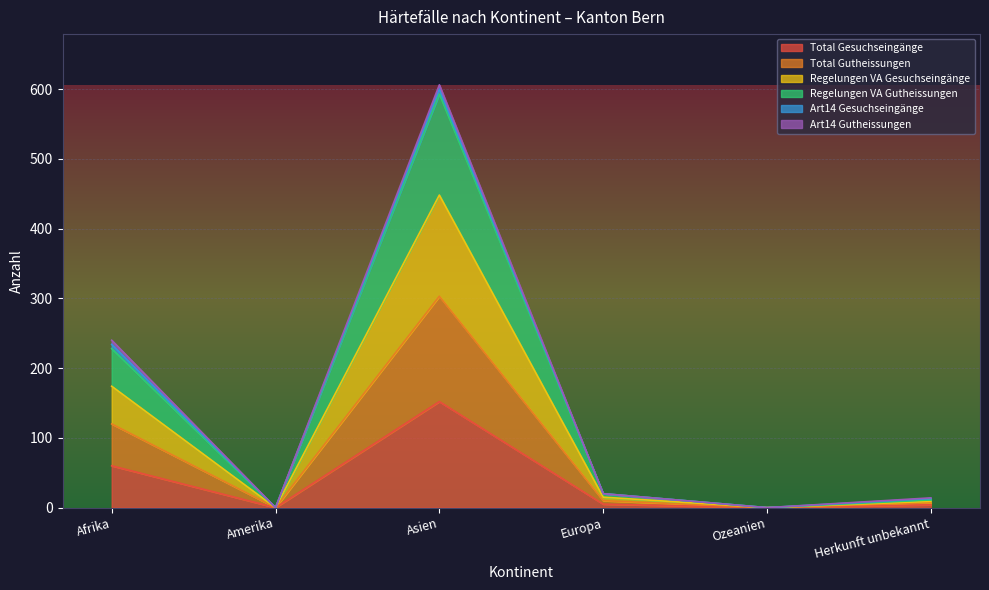

How many lines are shown in the chart?

6